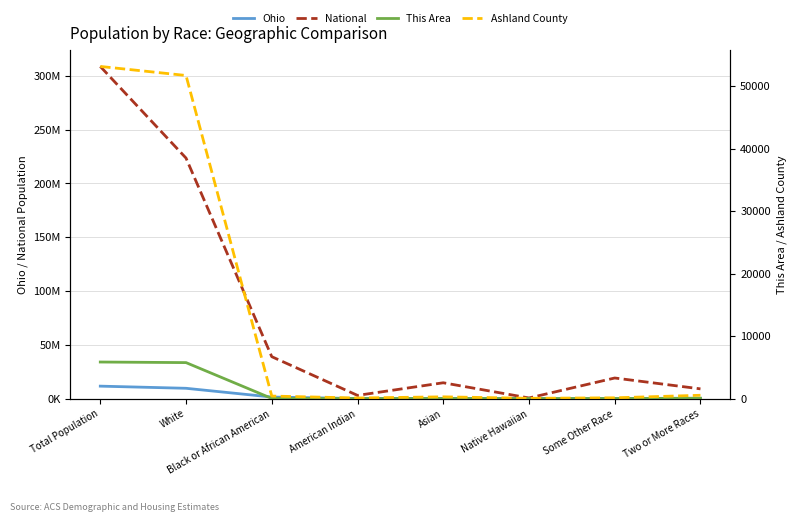

Reading left to right, transcribe all the data shown in this chart.

Ohio: Total Population=11536504	White=9539437	Black or African American=1407681	American Indian=25292	Asian=192233	Native Hawaiian=4066	Some Other Race=130030	Two or More Races=237765
National: Total Population=308745538	White=223553265	Black or African American=38929319	American Indian=2932248	Asian=14674252	Native Hawaiian=540013	Some Other Race=19107368	Two or More Races=9009073
This Area: Total Population=5845	White=5752	Black or African American=20	American Indian=10	Asian=4	Native Hawaiian=4	Some Other Race=6	Two or More Races=49
Ashland County: Total Population=53139	White=51692	Black or African American=398	American Indian=89	Asian=275	Native Hawaiian=39	Some Other Race=119	Two or More Races=527